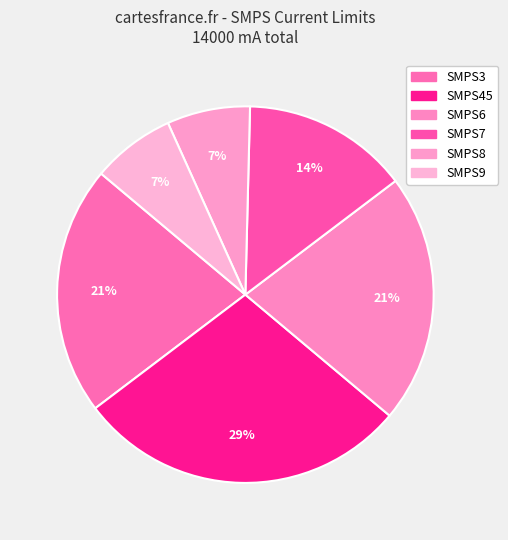

Does SMPS9 represent more than half of the total?

No